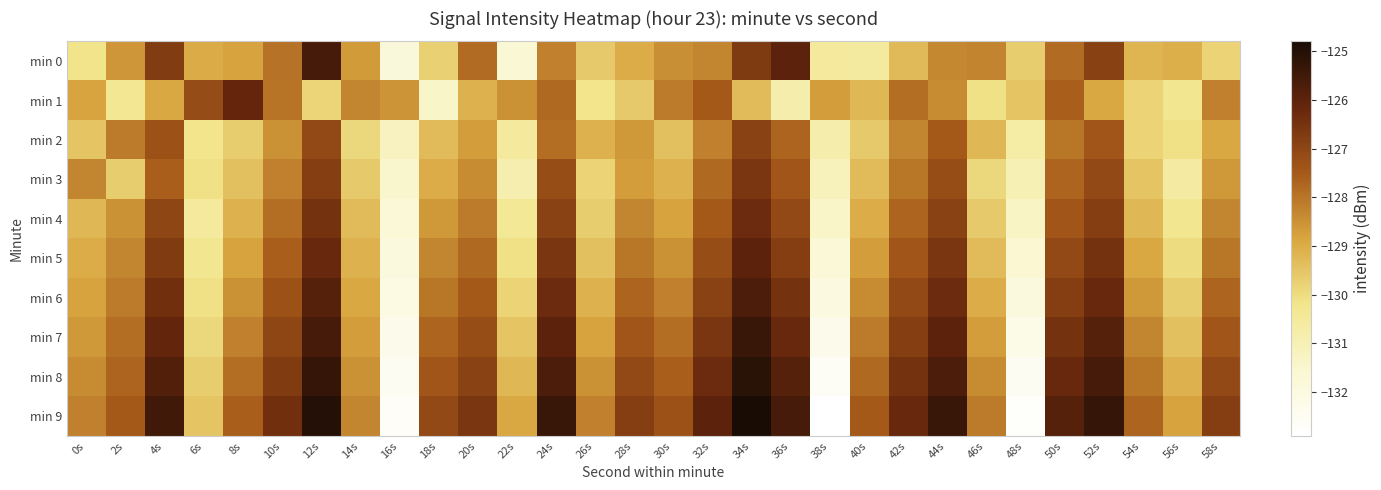

Between 10s and 36s, which is larger?

36s